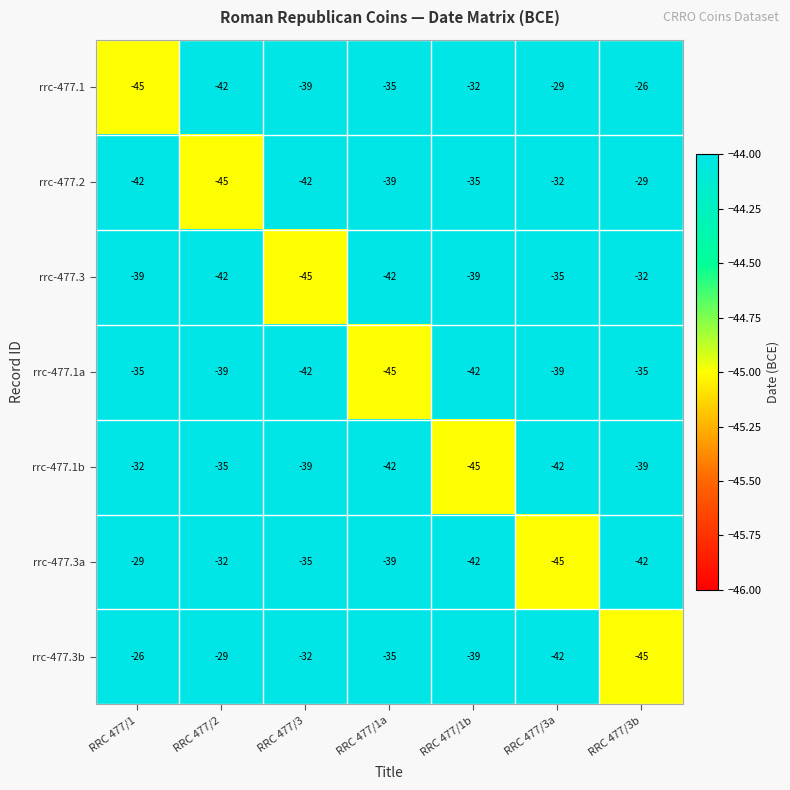

What is the average value of the rrc-477.3a series?

-38